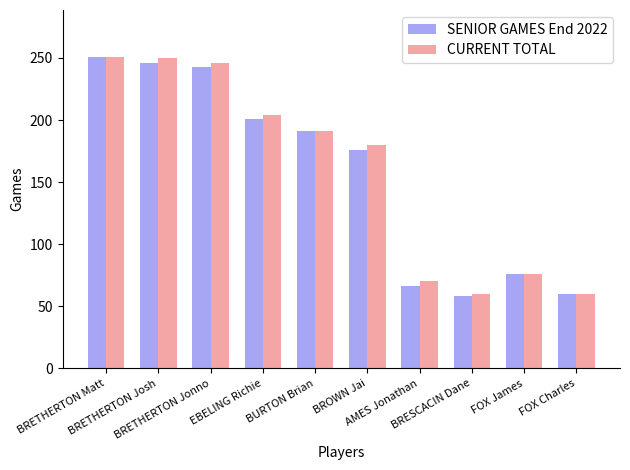

At which category is the sum across all series the highest?

BRETHERTON Matt